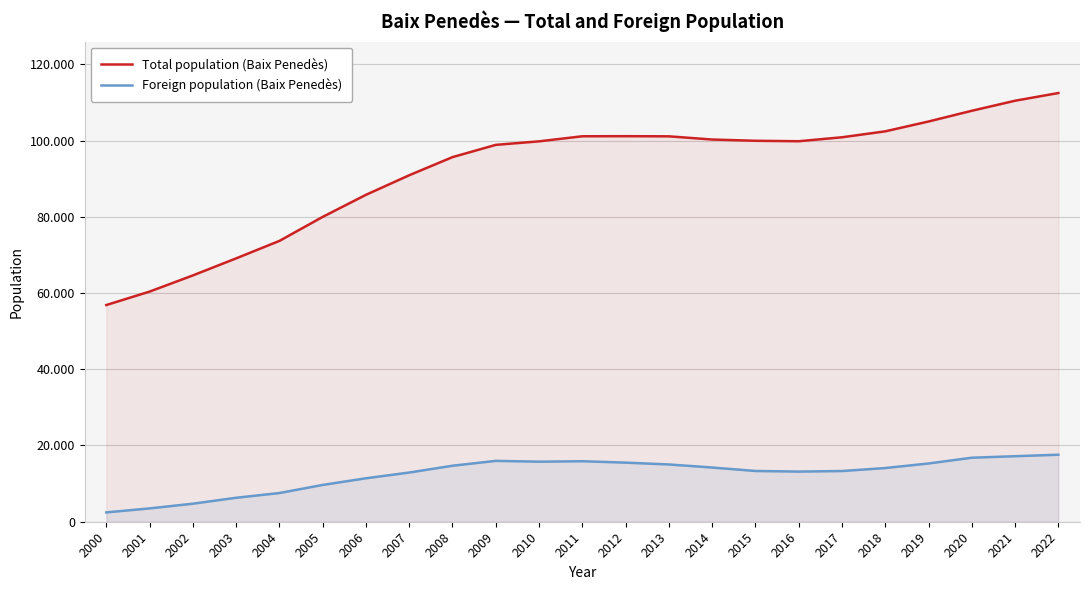

What is the value of the Foreign population (Baix Penedès) point at the 5th from the left?

7527